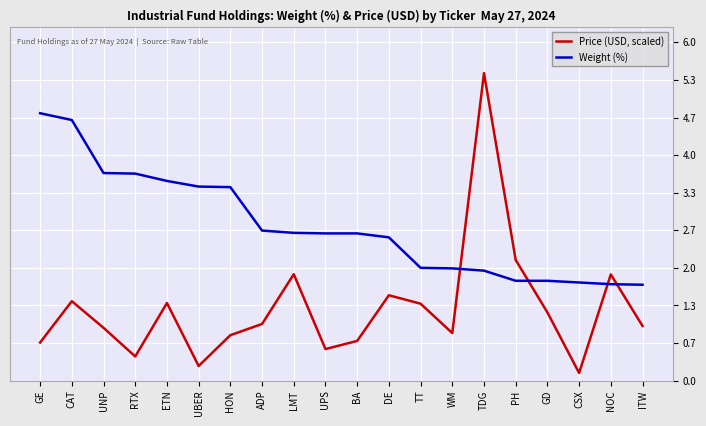

What position from the left is LMT?

9